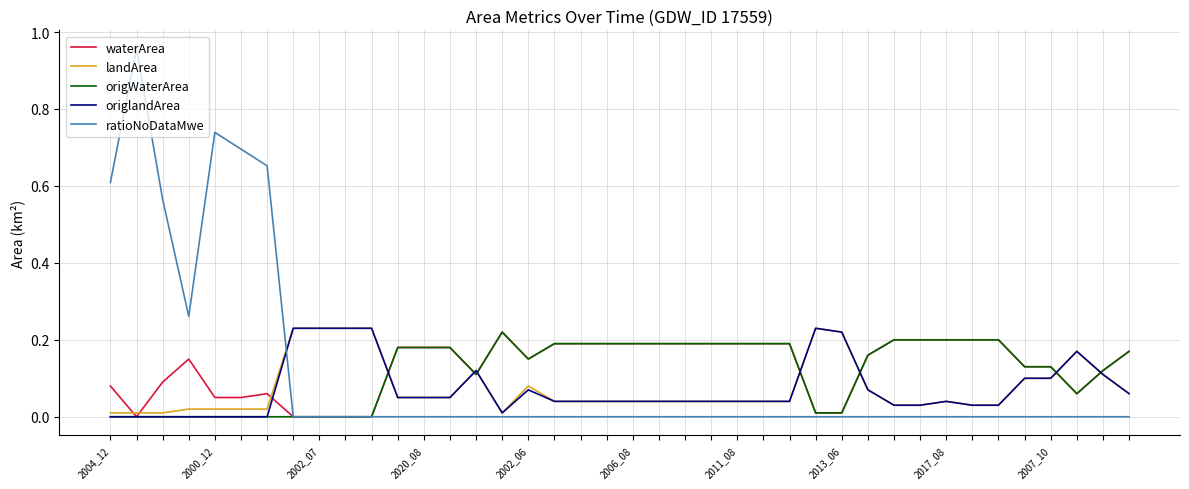

How many lines are shown in the chart?

5